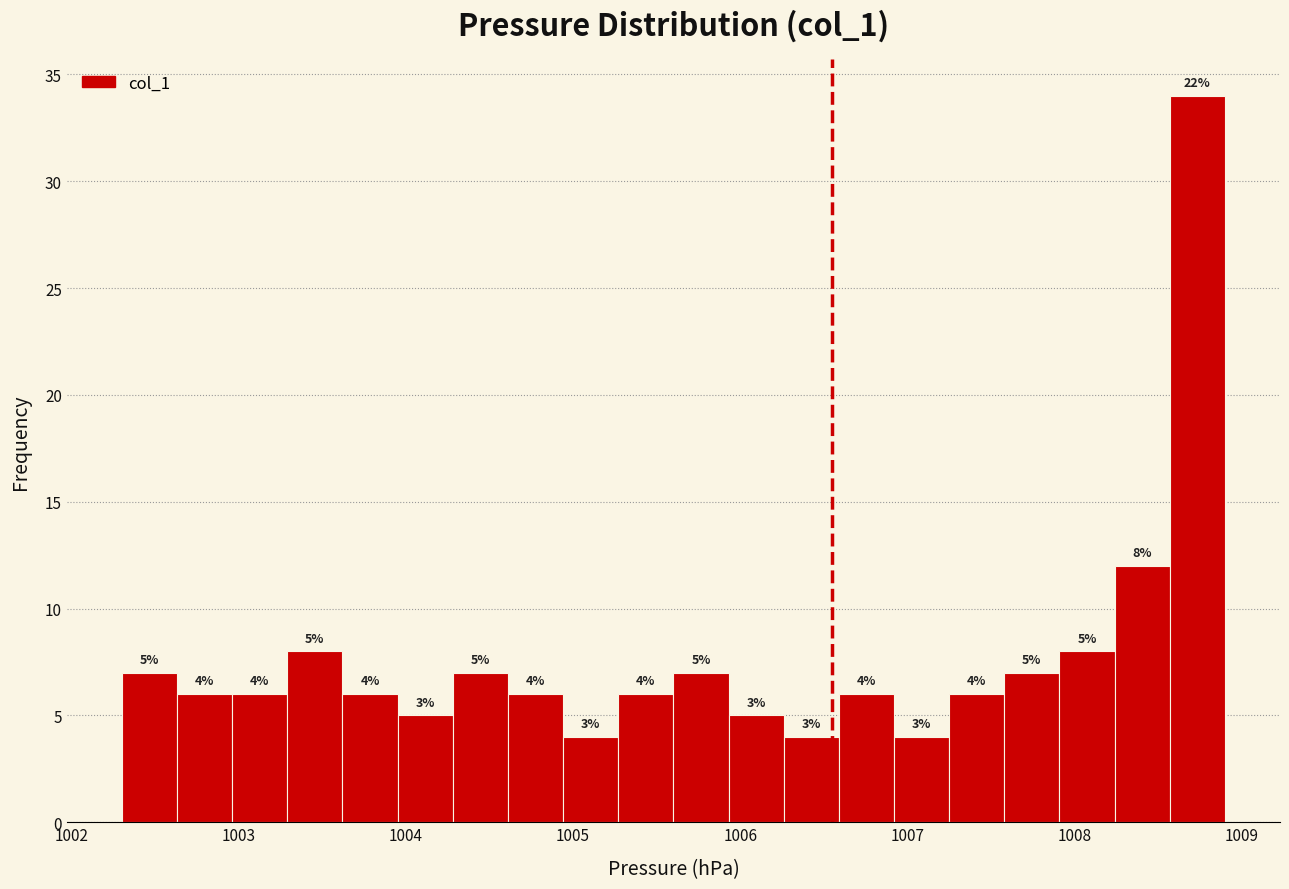

Read against the x-axis, roughly where is the centre of the tallest bar?

1008.7